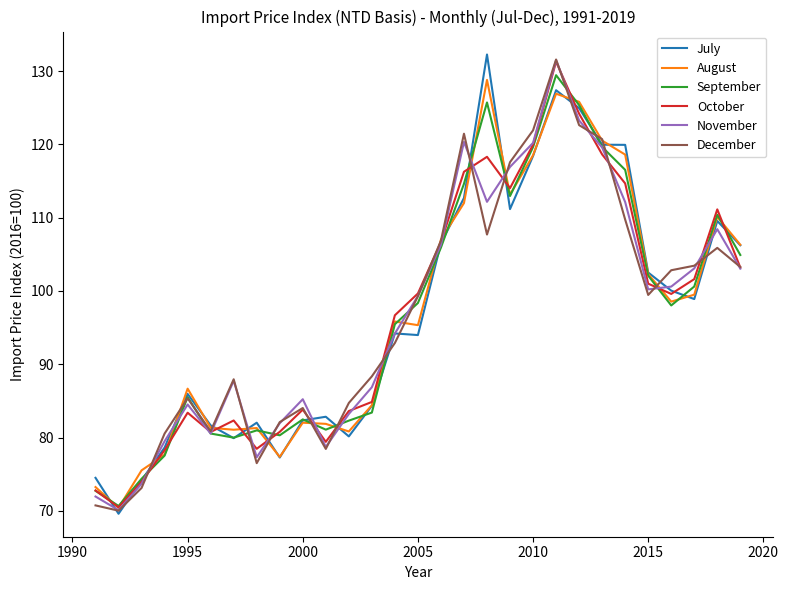

What is the smallest value displayed?

69.6